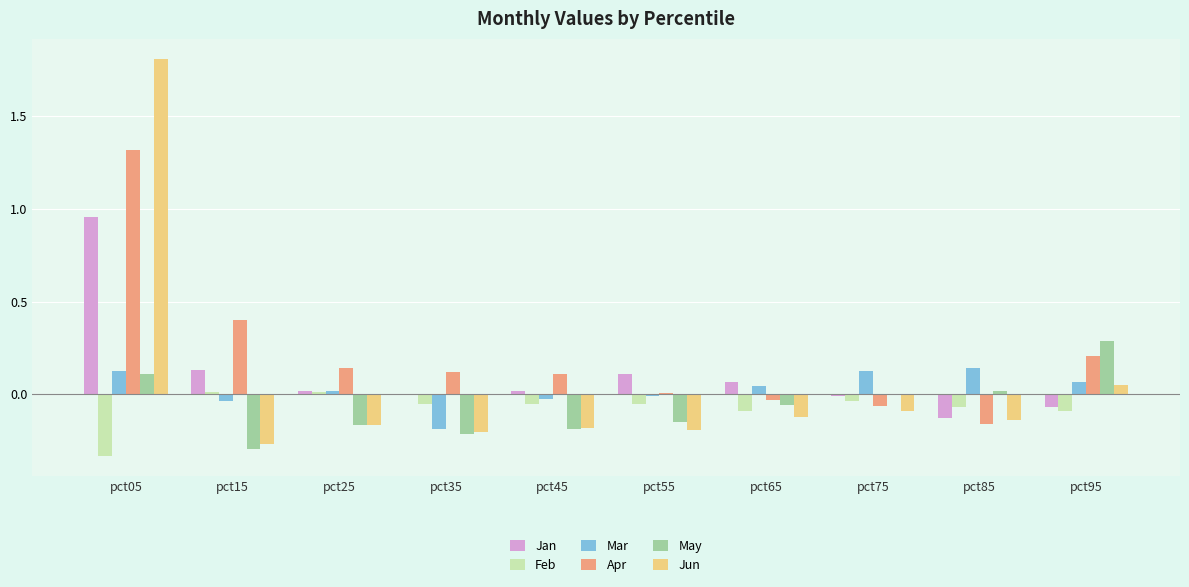

What is the maximum value for Apr?

1.3